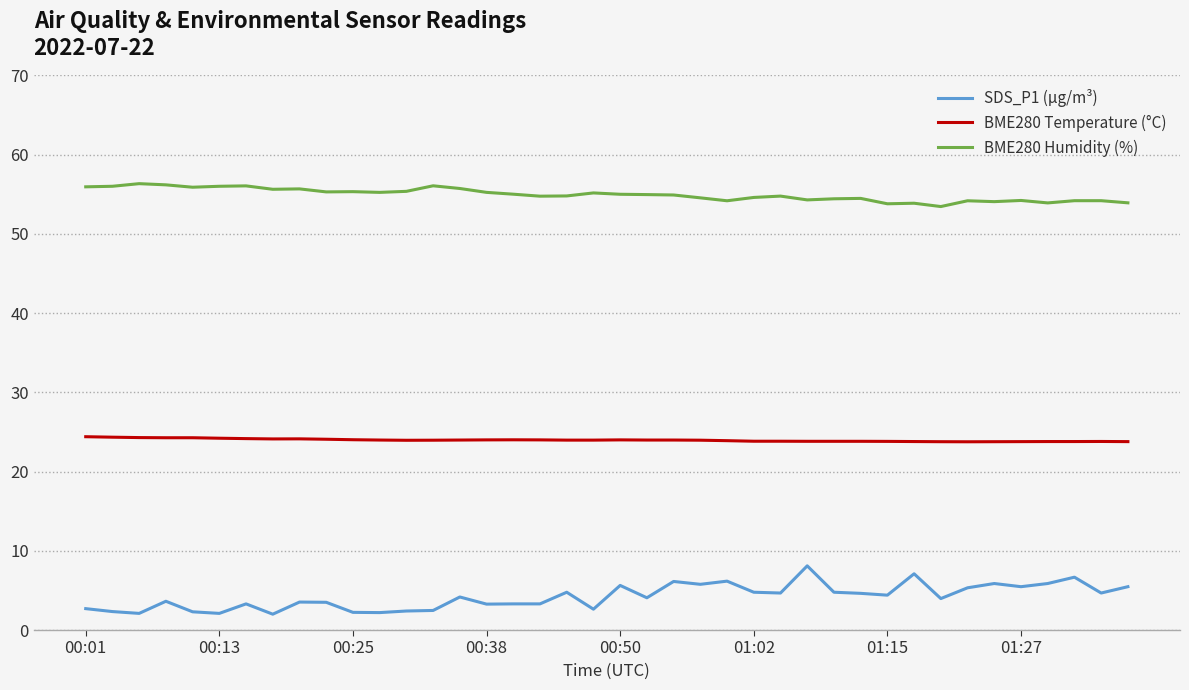

Which series has the largest total across all categories?

BME280 Humidity (%)